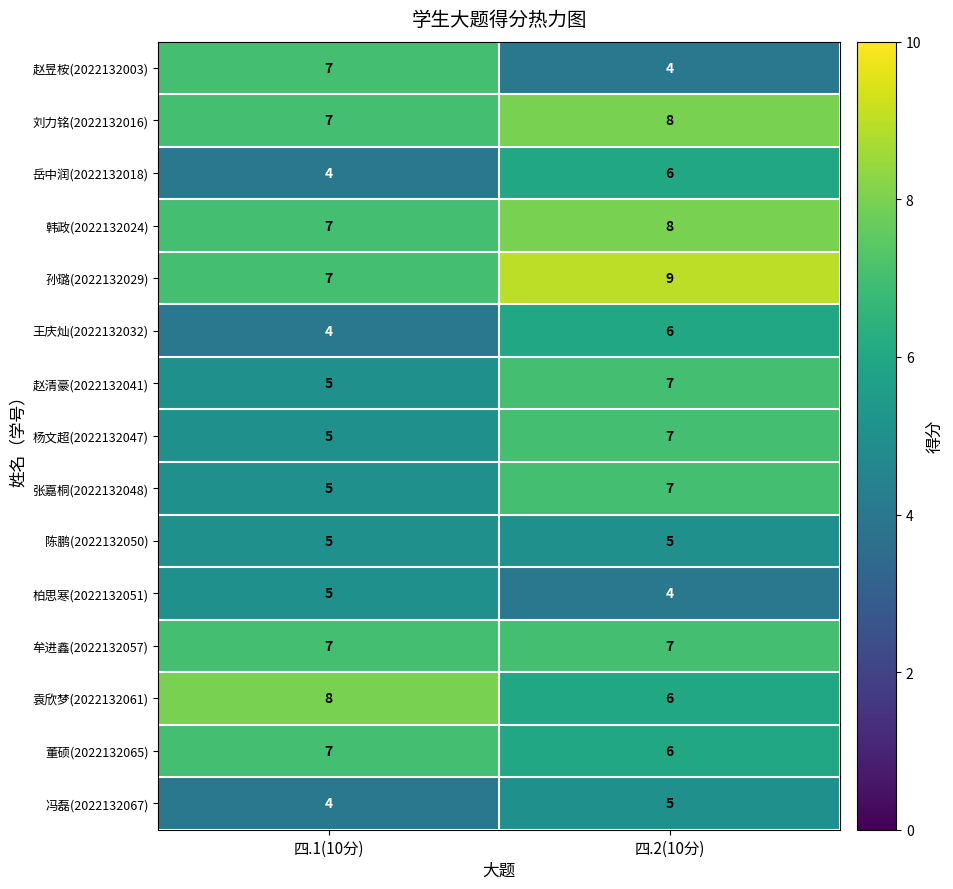

At which label is 岳中润(2022132018) closest to 5?

四.1(10分)